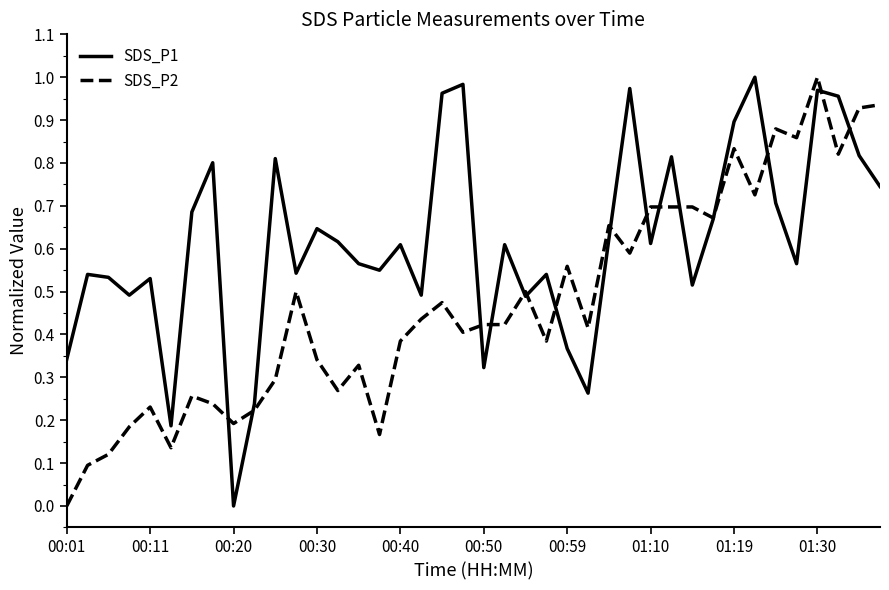

Which series has the largest total across all categories?

SDS_P1